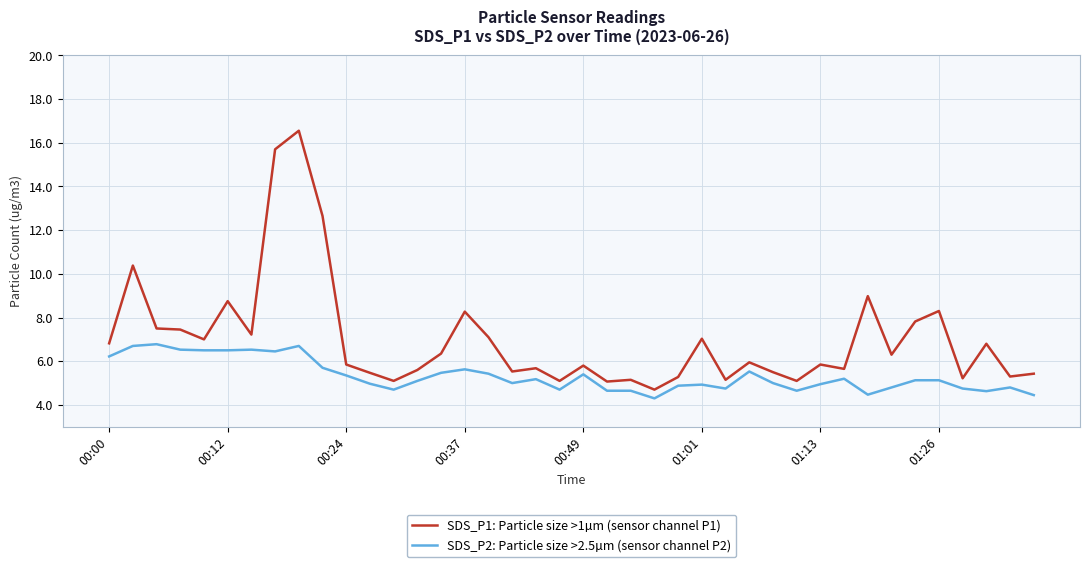

Which series has the widest spread of values?

SDS_P1: Particle size >1µm (sensor channel P1)